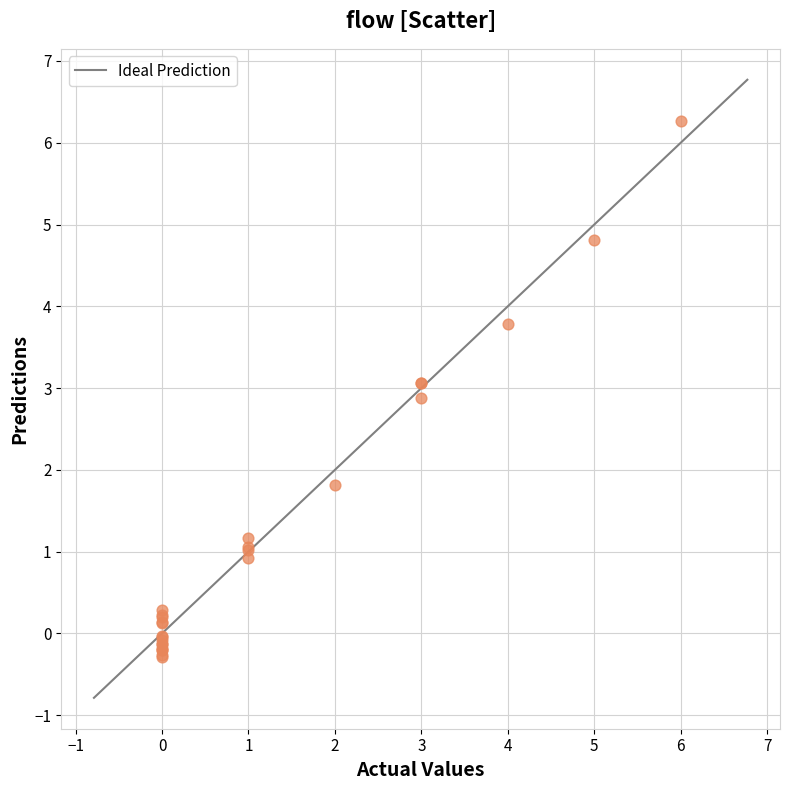

What Y value in the scatter plot is closest to 2?

1.8